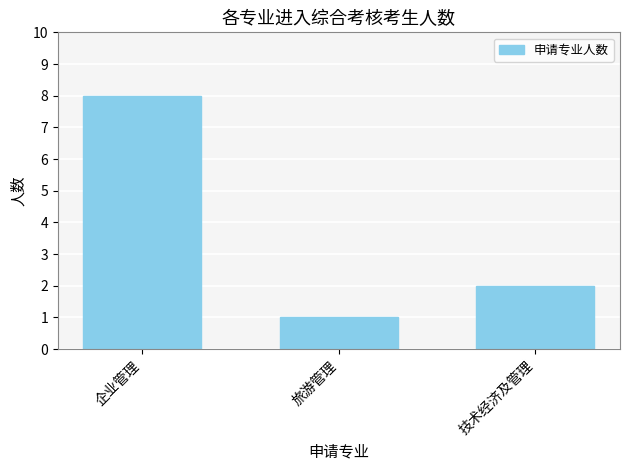

What is the ratio of the value at 旅游管理 to the value at 技术经济及管理?

0.5